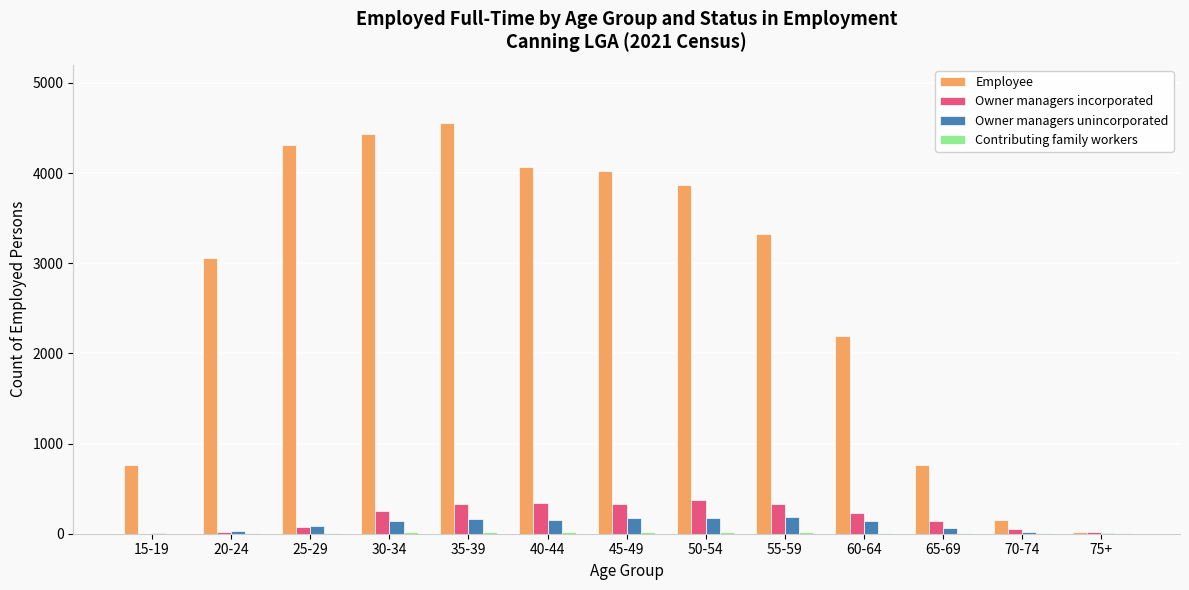

How many series are shown in this chart?

4